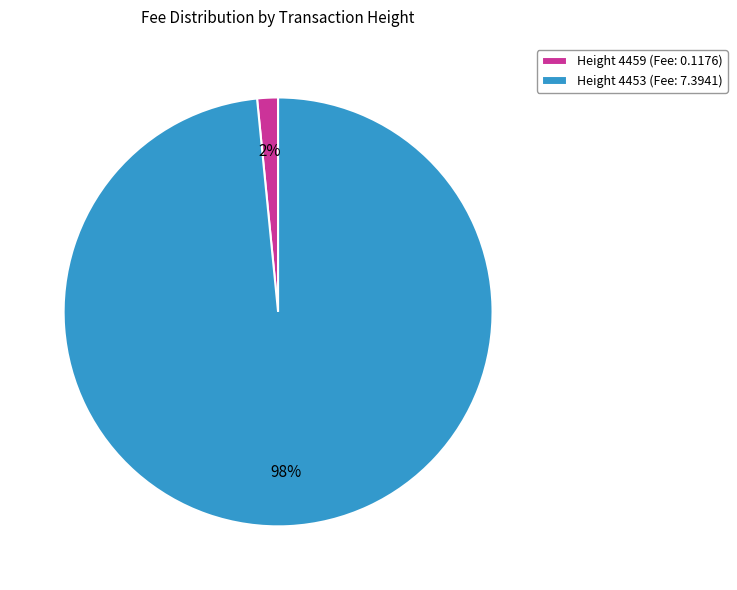

How many segments does this pie chart have?

2